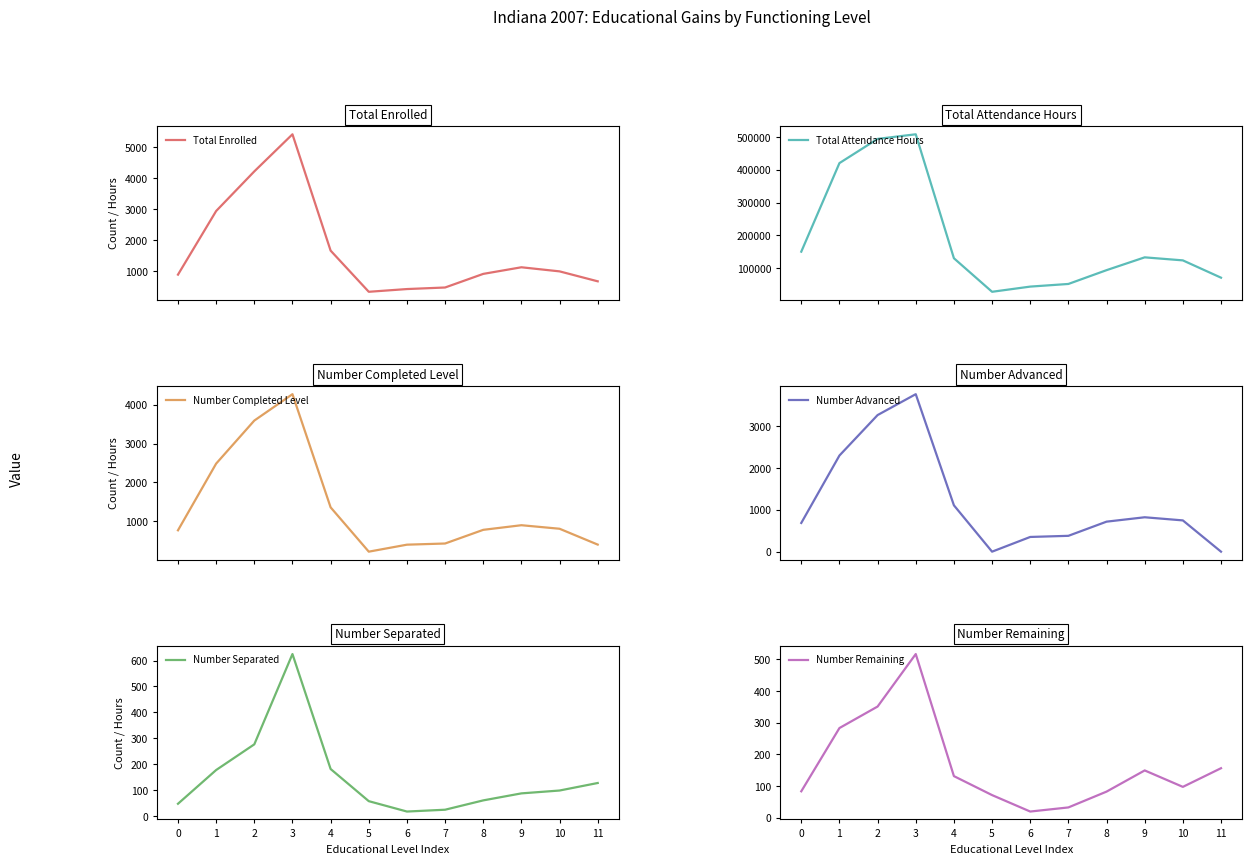

What is the difference between the highest and lowest values at 1?

420404.6